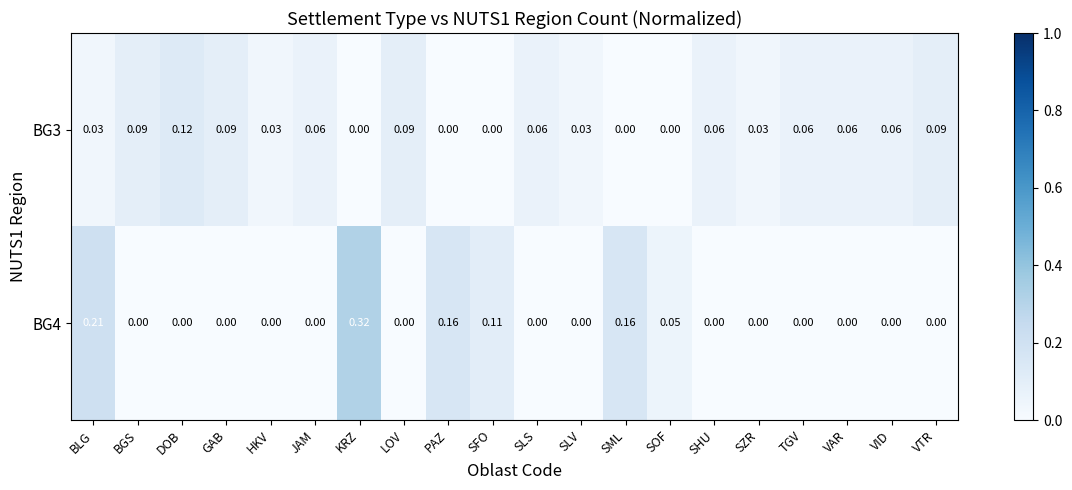

Is the value of BG3 at LOV greater than the value of BG4 at KRZ?

No